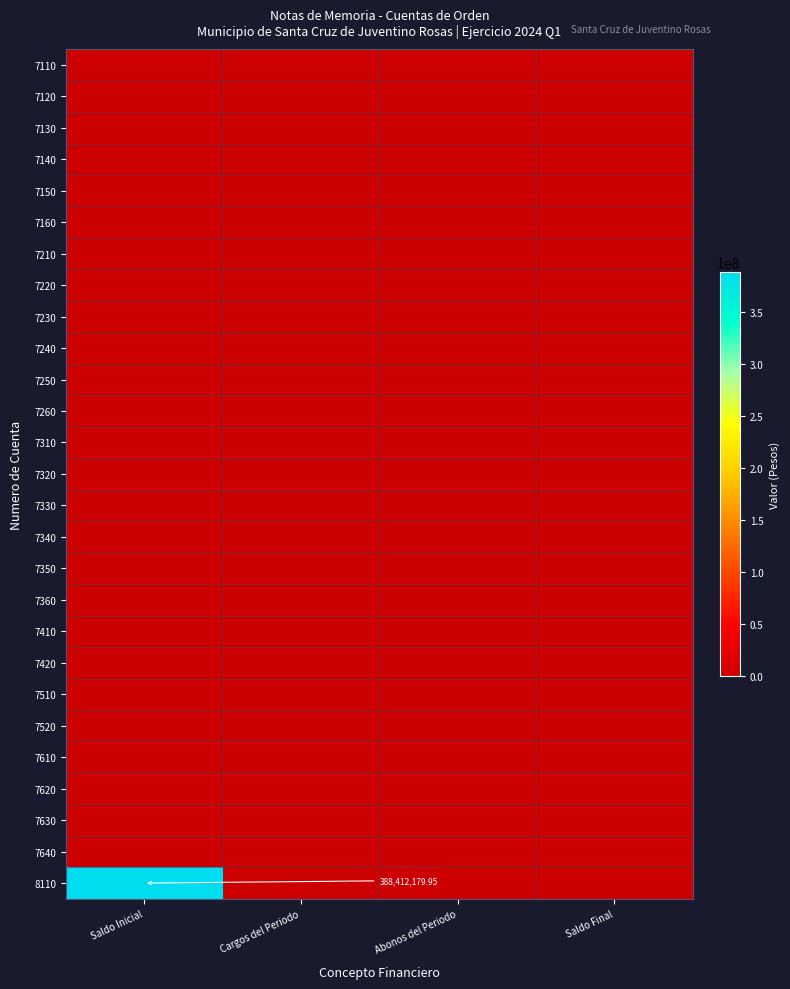

At which category does the chart reach its peak across all series?

Saldo Inicial